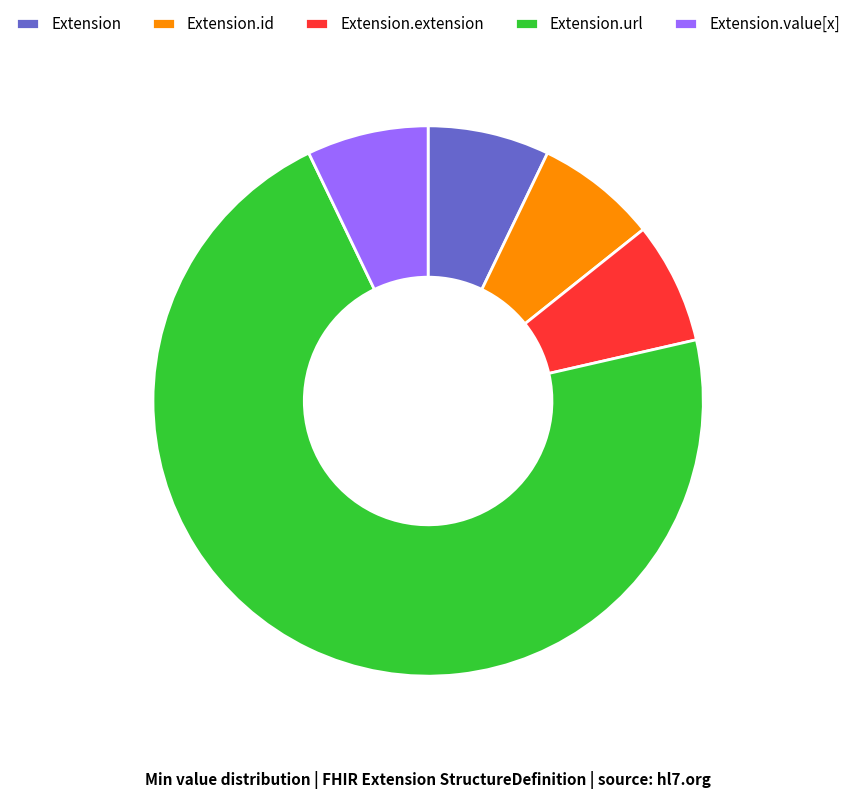

Is it true that Extension.url is 85% of the pie?

False